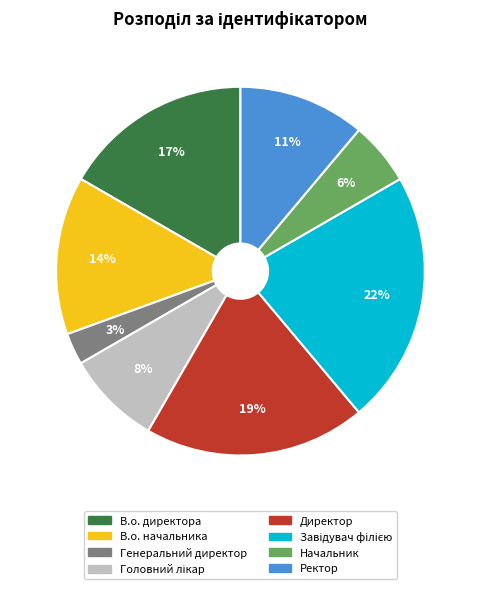

To the nearest percent, what is the combined percentage of Генеральний директор and Директор?

22%